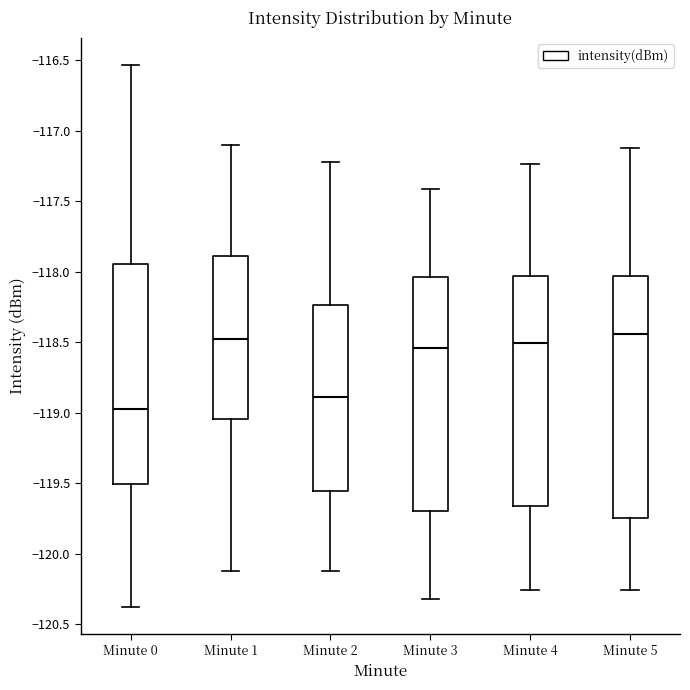

Reading left to right, read every box against the y-axis: the position of its median line, the range the box covers, and the ends of its whiskers. The values are not printed on the chart, so give them approximately, as read against the axis.

Minute 0: median -118.95, box -119.50 to -117.95, whiskers -120.40 to -116.55
Minute 1: median -118.50, box -119.05 to -117.90, whiskers -120.10 to -117.10
Minute 2: median -118.90, box -119.55 to -118.25, whiskers -120.10 to -117.20
Minute 3: median -118.55, box -119.70 to -118.05, whiskers -120.30 to -117.40
Minute 4: median -118.50, box -119.65 to -118.05, whiskers -120.25 to -117.25
Minute 5: median -118.45, box -119.75 to -118.05, whiskers -120.25 to -117.10